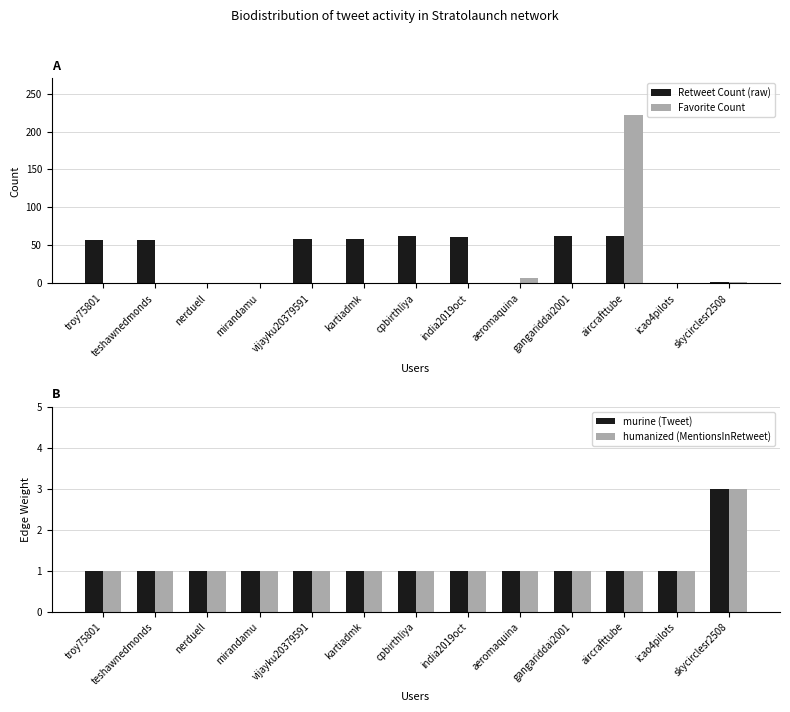

What position from the right is aeromaquina?

5